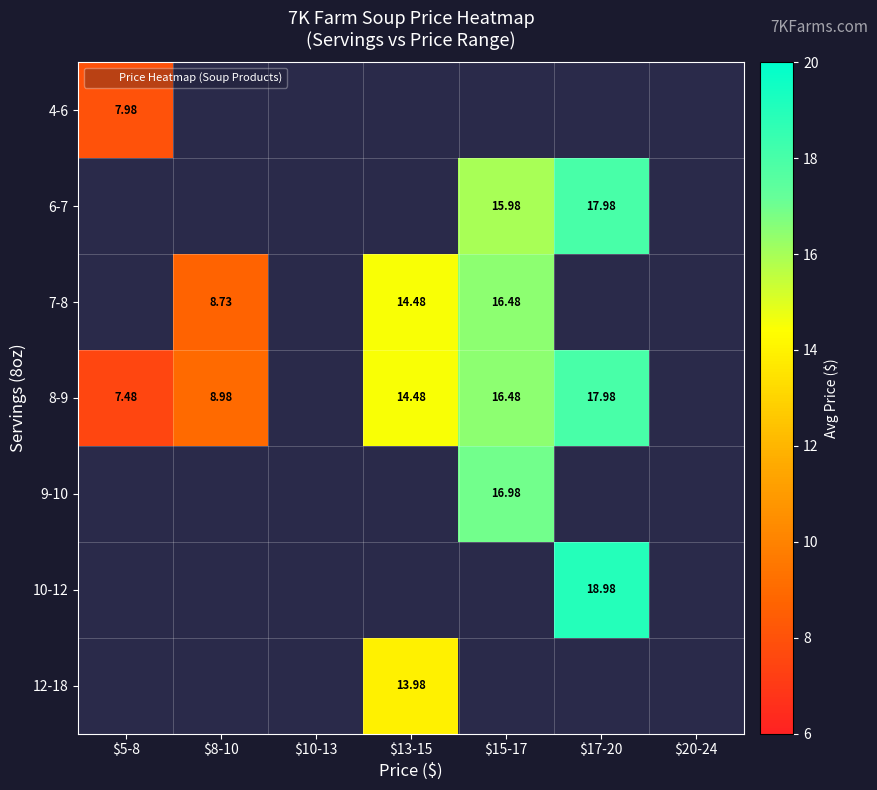

Which series has the largest range (max minus min)?

8-9